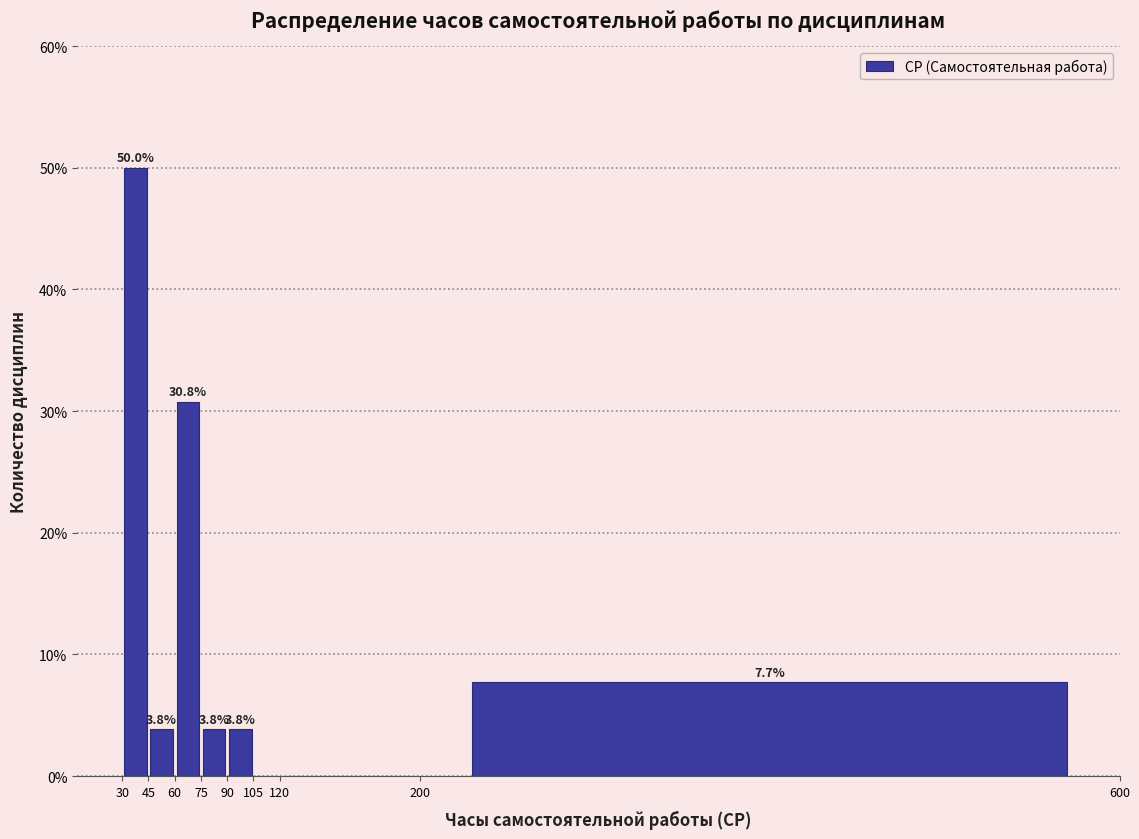

Which range on the x-axis has the tallest bar?

30 to 45